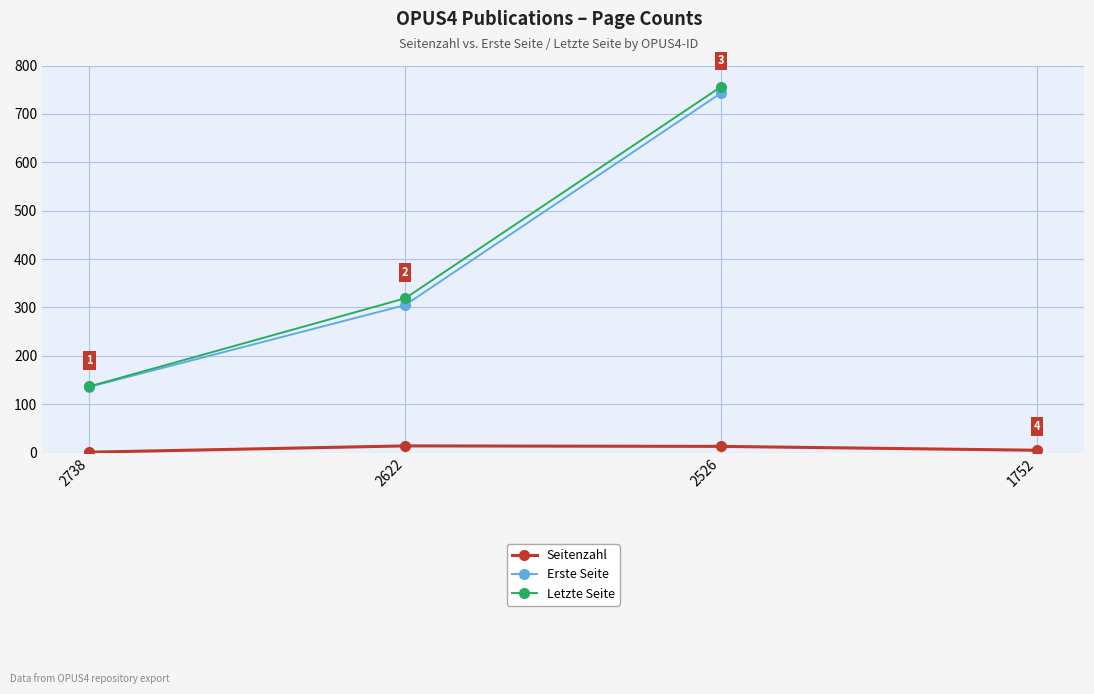

Does the chart display data point markers on the line(s)?

Yes